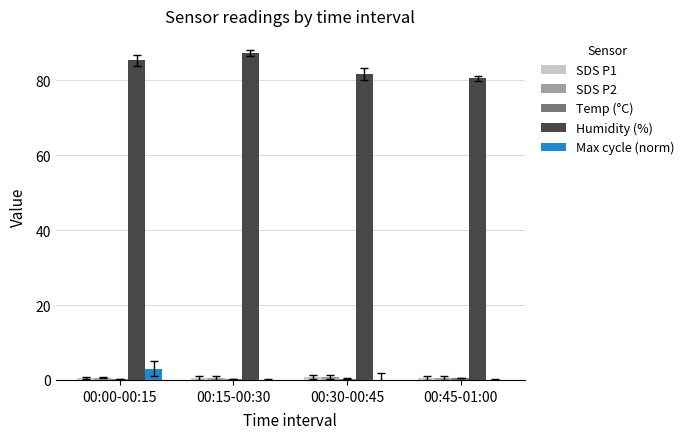

True or false: Humidity (%) has a value of 57.3 at 00:00-00:15.

False